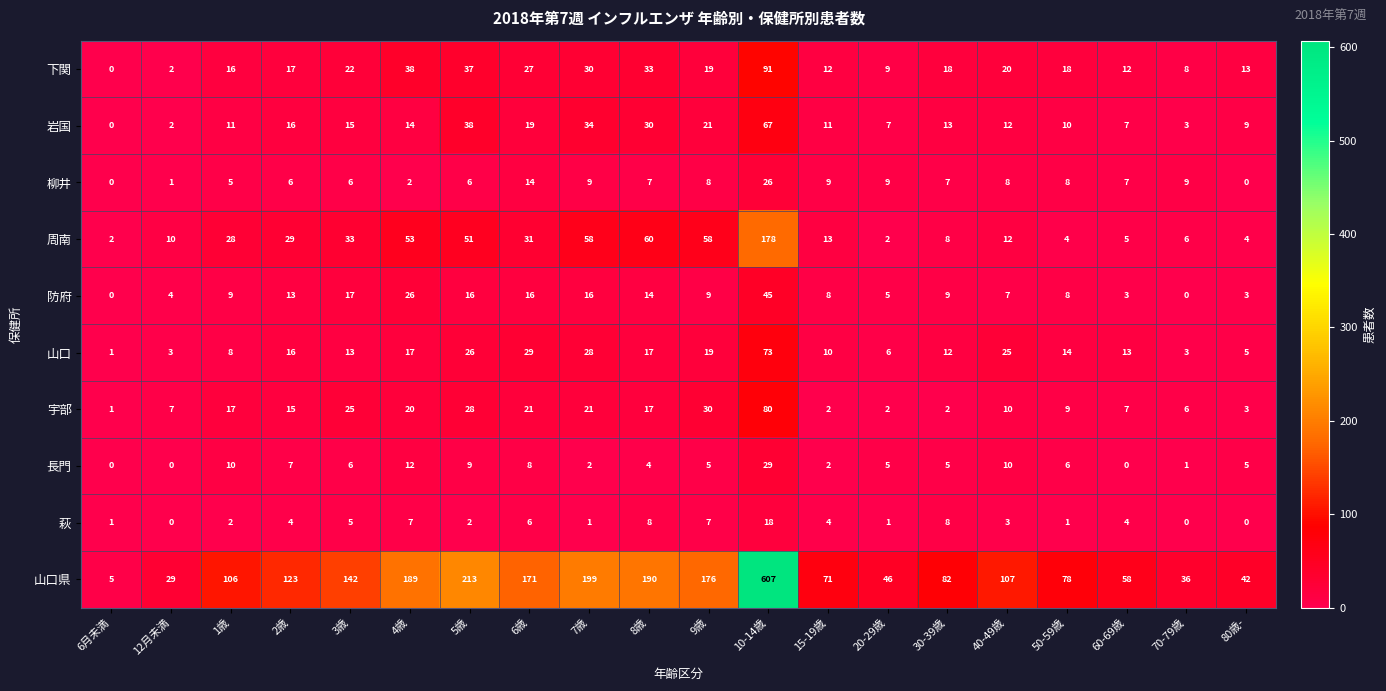

Which series has the largest total across all categories?

山口県